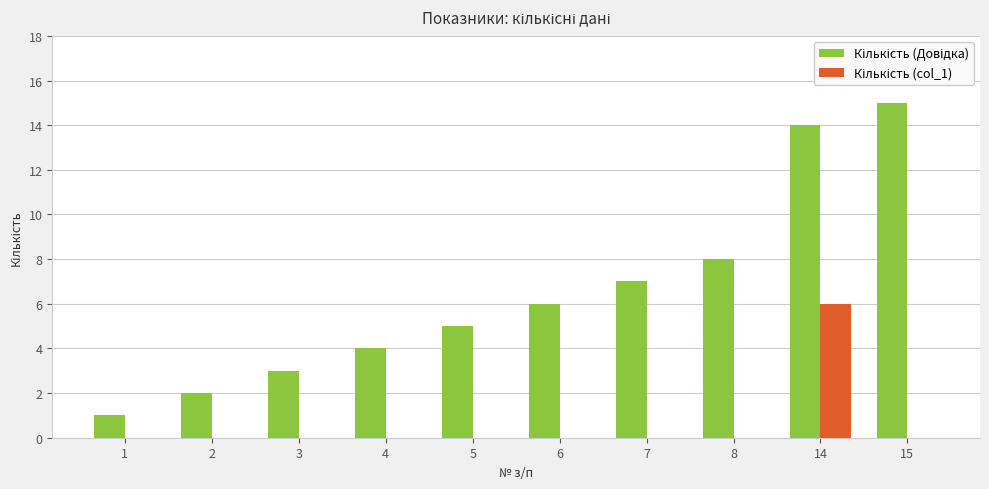

Which label corresponds to the largest value in the chart?

15